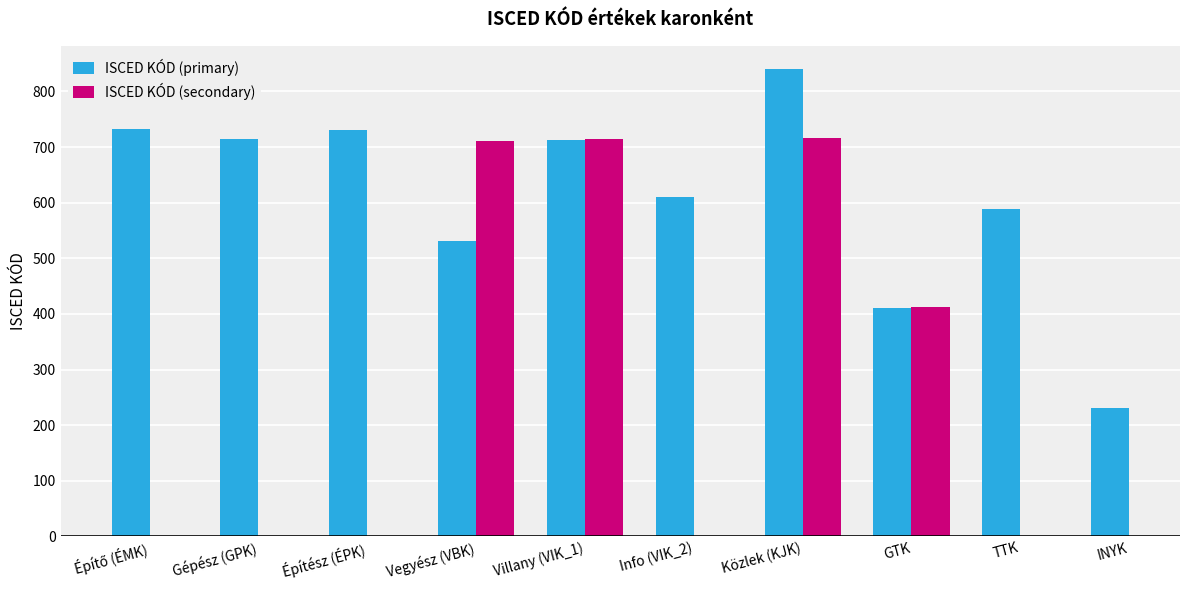

How many groups of bars are there?

10